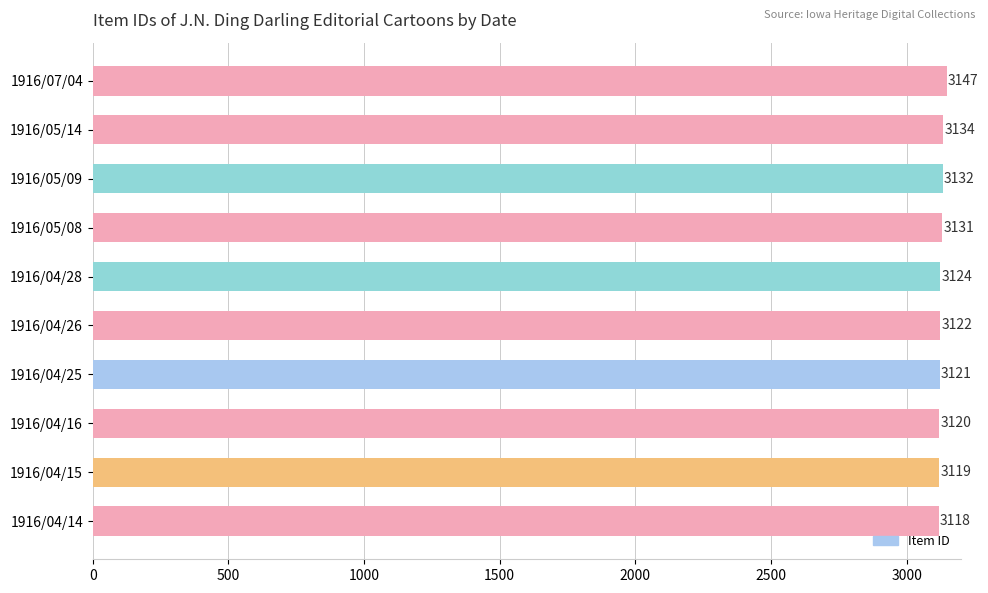

What is the sum of all values?

31268